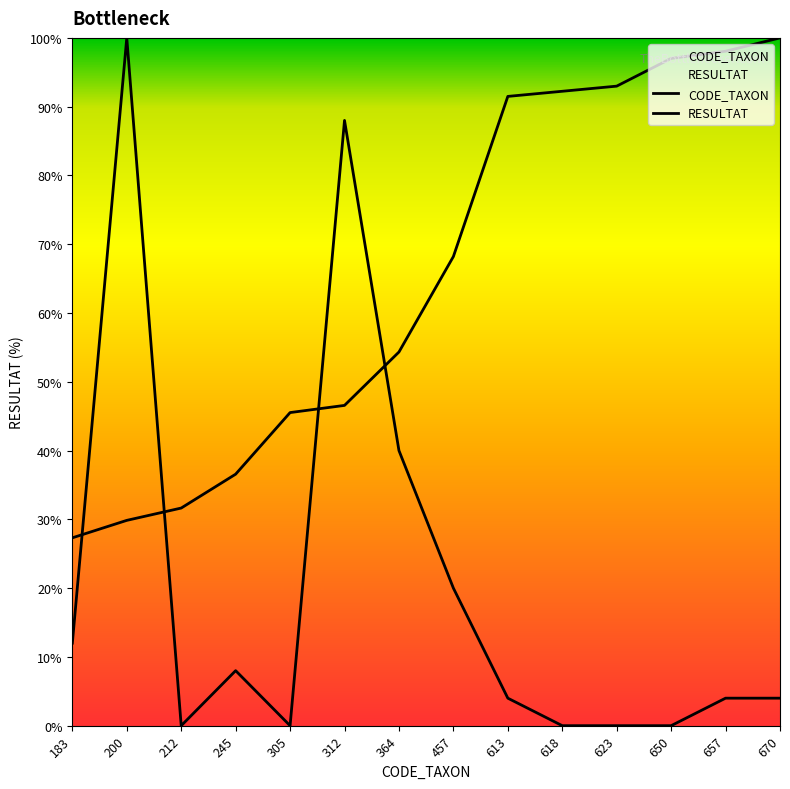

List the labels in order of CODE_TAXON value, largest first.

670, 657, 650, 623, 618, 613, 457, 364, 312, 305, 245, 212, 200, 183